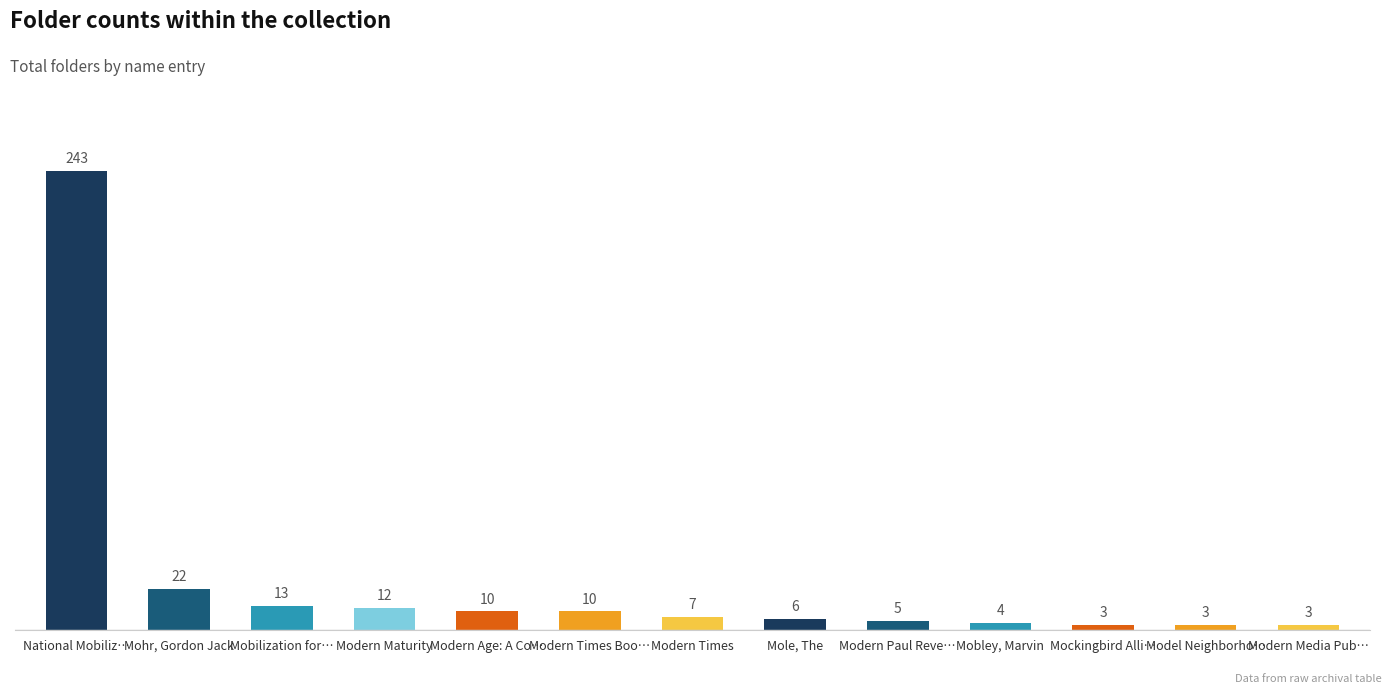

What is the ratio of the value at Mohr, Gordon Jack to the value at Modern Paul Reve…?

4.4